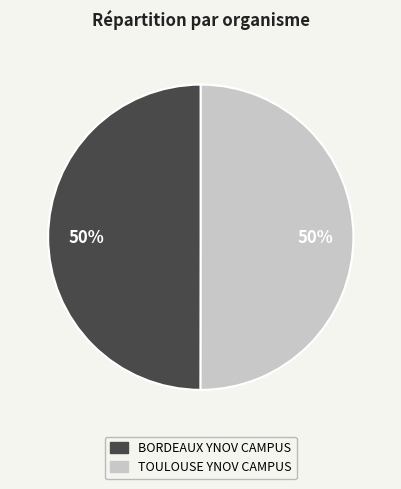

To the nearest percent, what is the combined percentage of BORDEAUX YNOV CAMPUS and TOULOUSE YNOV CAMPUS?

100%